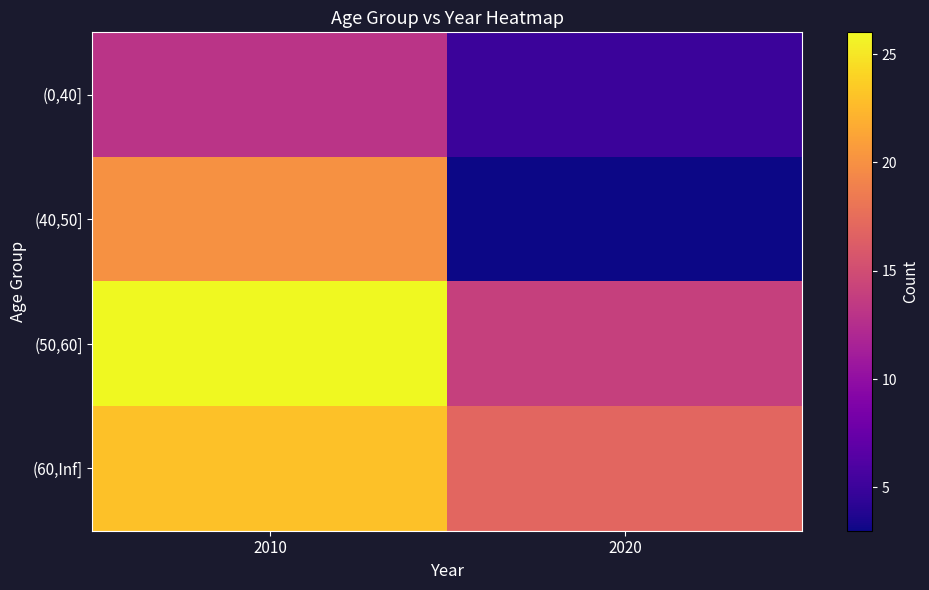

Which series has the widest spread of values?

(40,50]